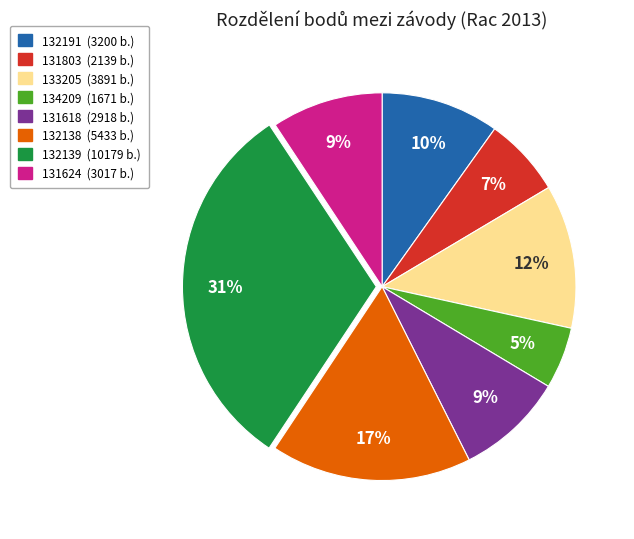

Which has a higher value, 132139 or 132191?

132139